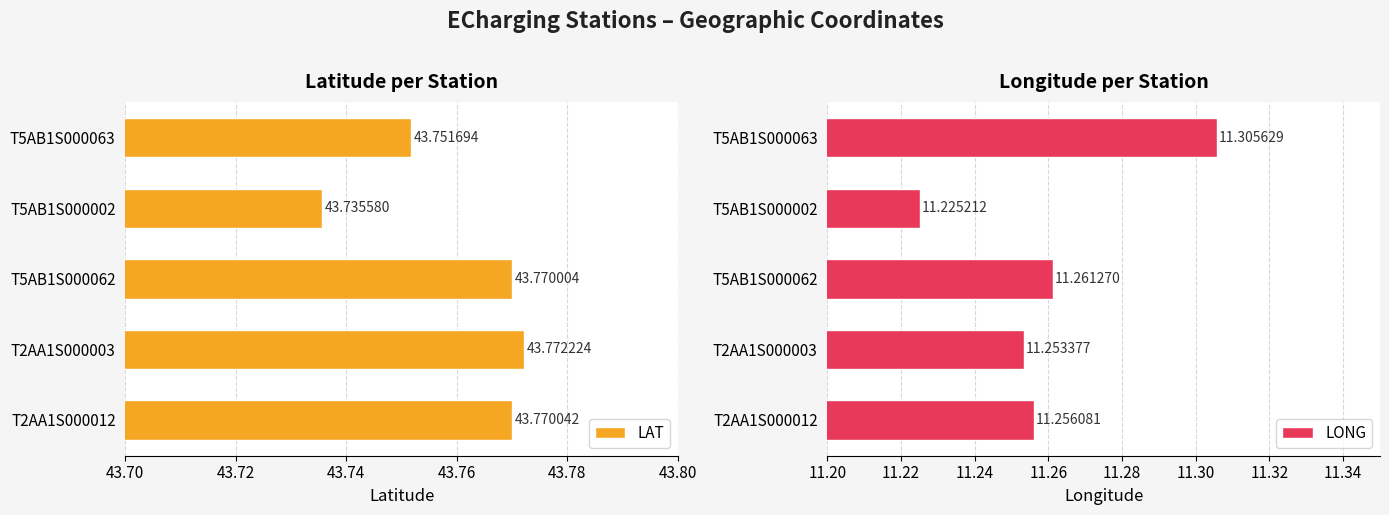

List the series in order of their overall mean, lowest first.

LONG, LAT